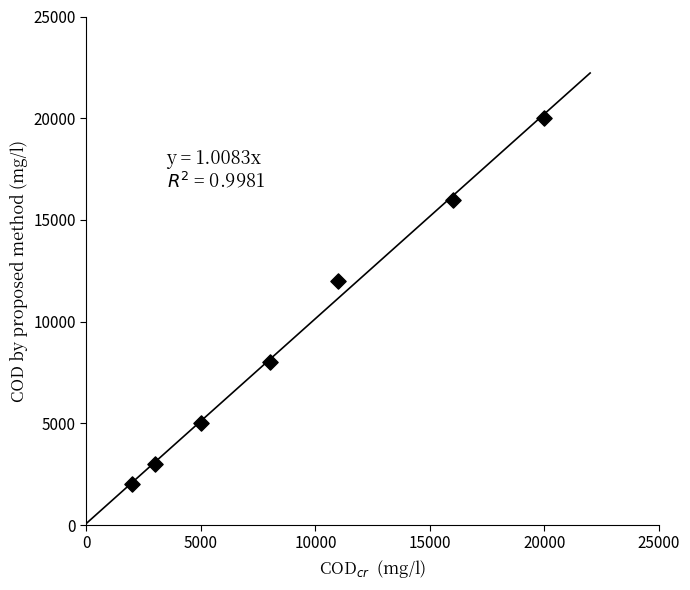

What Y value in the scatter plot is closest to 11000?

12000